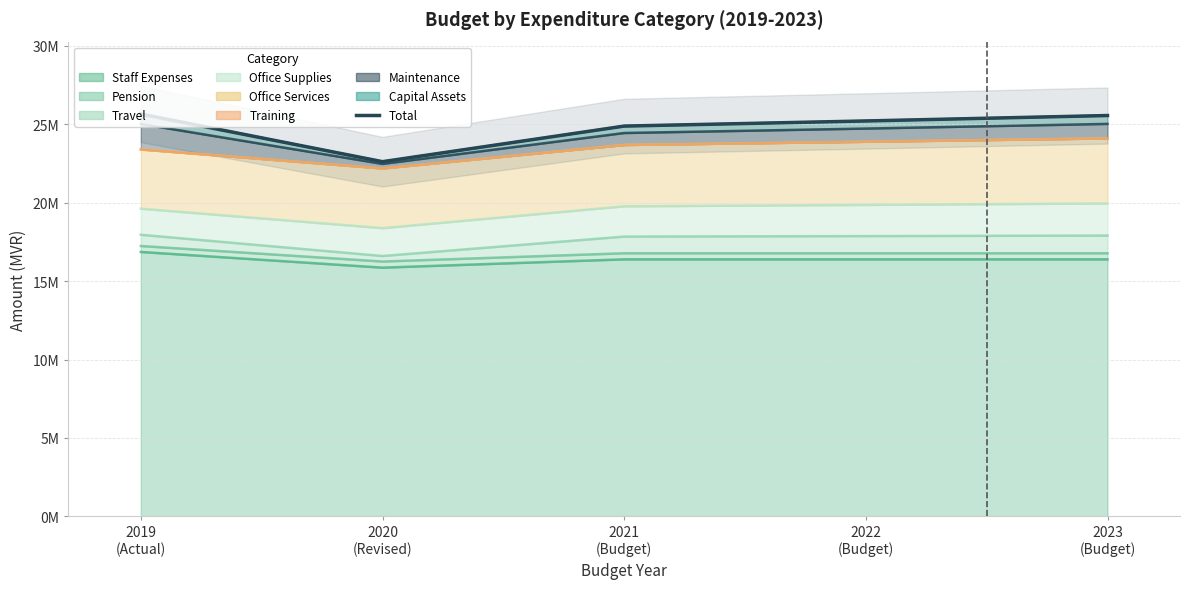

True or false: there are more than 1 points higher than both neighbors.

False